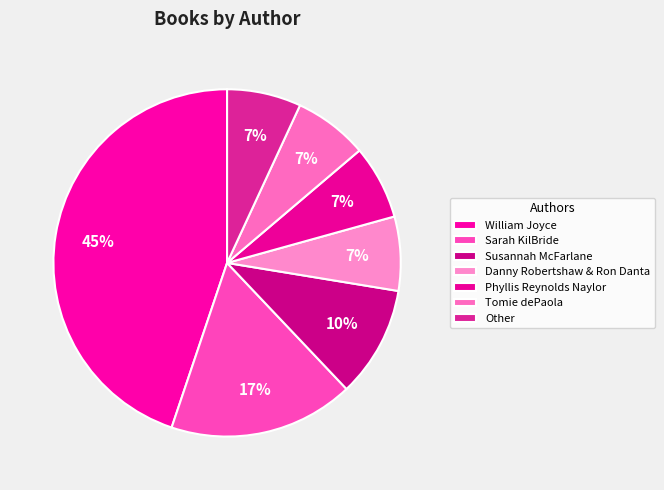

Does William Joyce represent more than half of the total?

No